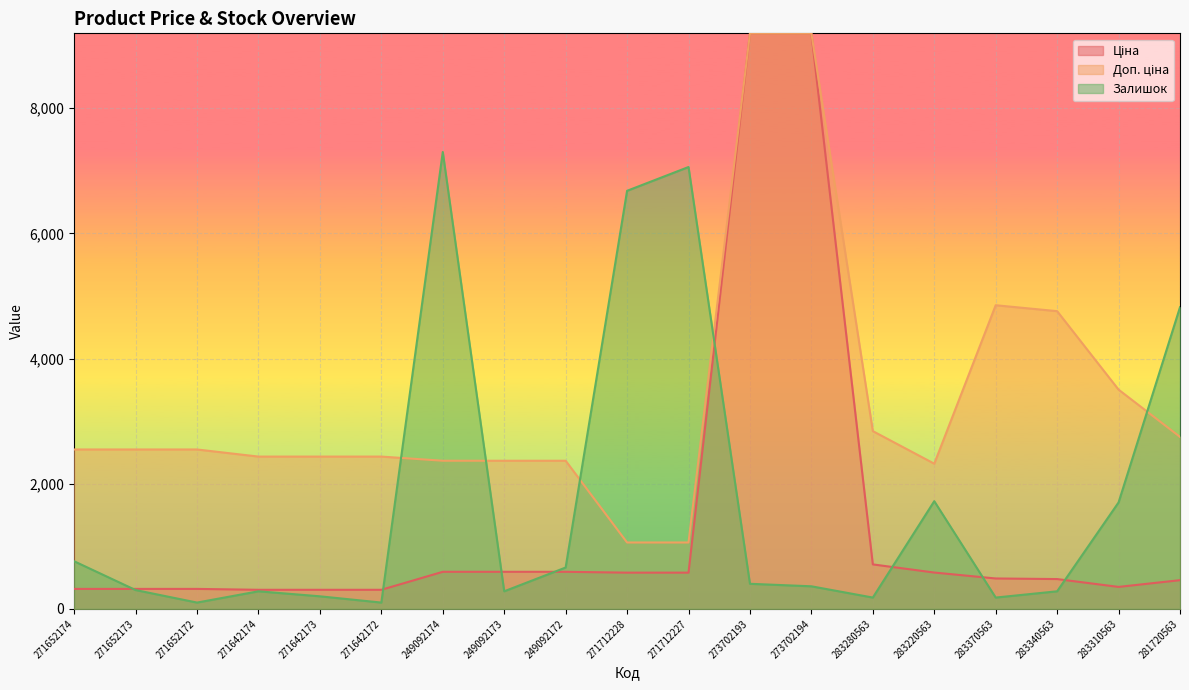

Reading left to right, transcribe all the data shown in this chart.

Ціна: 271652174=318.3	271652173=318.3	271652172=318.3	271642174=304.1	271642173=304.1	271642172=304.1	249092174=591.6	249092173=591.6	249092172=591.6	271712228=578.1	271712227=578.1	273702193=9196.3	273702194=9196.3	283280563=710.0	283220563=579.8	283370563=485.1	283340563=475.7	283310563=350.2	281720563=457.9
Доп. ціна: 271652174=2546.4	271652173=2546.4	271652172=2546.4	271642174=2432.8	271642173=2432.8	271642172=2432.8	249092174=2366.5	249092173=2366.5	249092172=2366.5	271712228=1060.0	271712227=1060.0	273702193=9196.3	273702194=9196.3	283280563=2839.8	283220563=2319.2	283370563=4851.4	283340563=4756.7	283310563=3502.5	281720563=2747.5
Залишок: 271652174=760.0	271652173=300.0	271652172=100.0	271642174=280.0	271642173=200.0	271642172=100.0	249092174=7300.0	249092173=280.0	249092172=660.0	271712228=6680.0	271712227=7060.0	273702193=400.0	273702194=360.0	283280563=180.0	283220563=1720.0	283370563=180.0	283340563=280.0	283310563=1700.0	281720563=4820.0